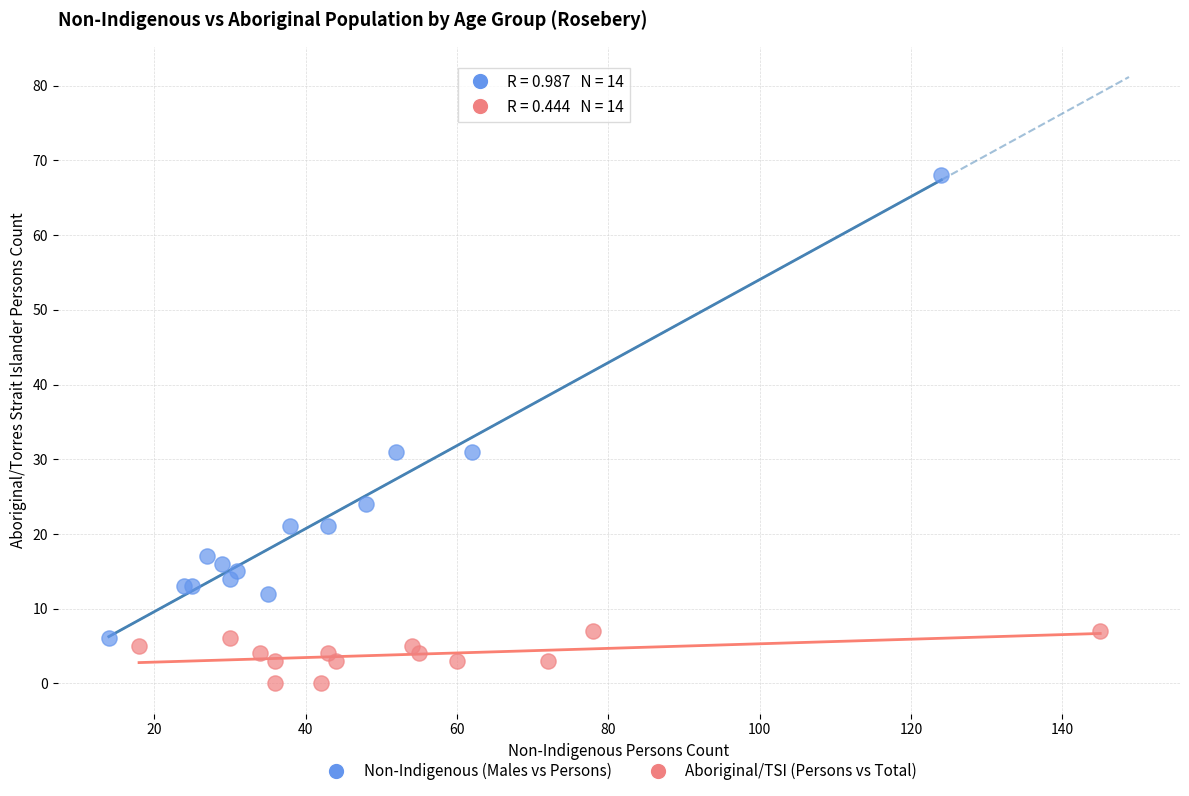

Which series has the widest spread of Y values?

Non-Indigenous (Males vs Persons)